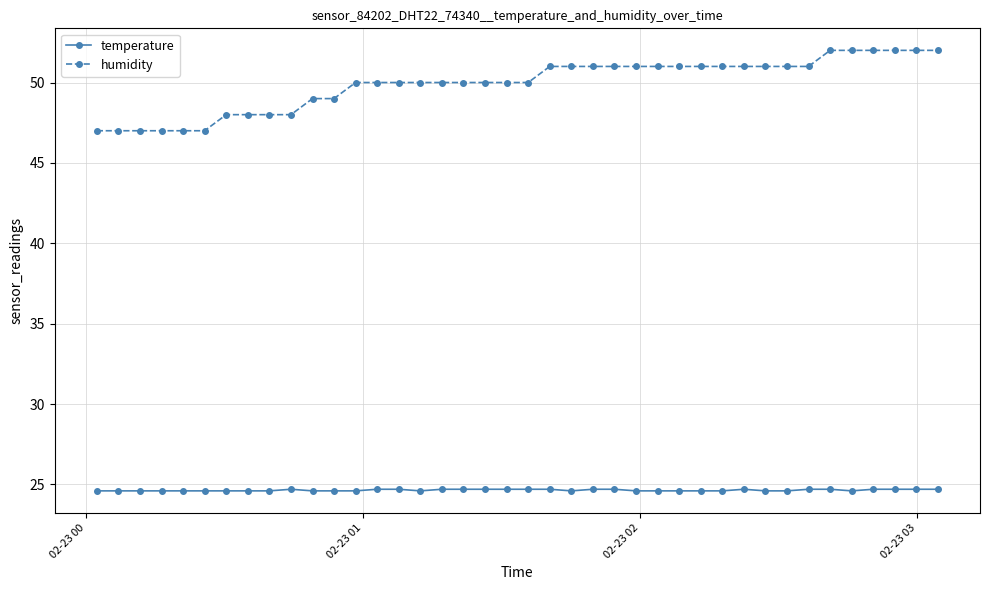

What is the sum of all humidity values?

1997.0